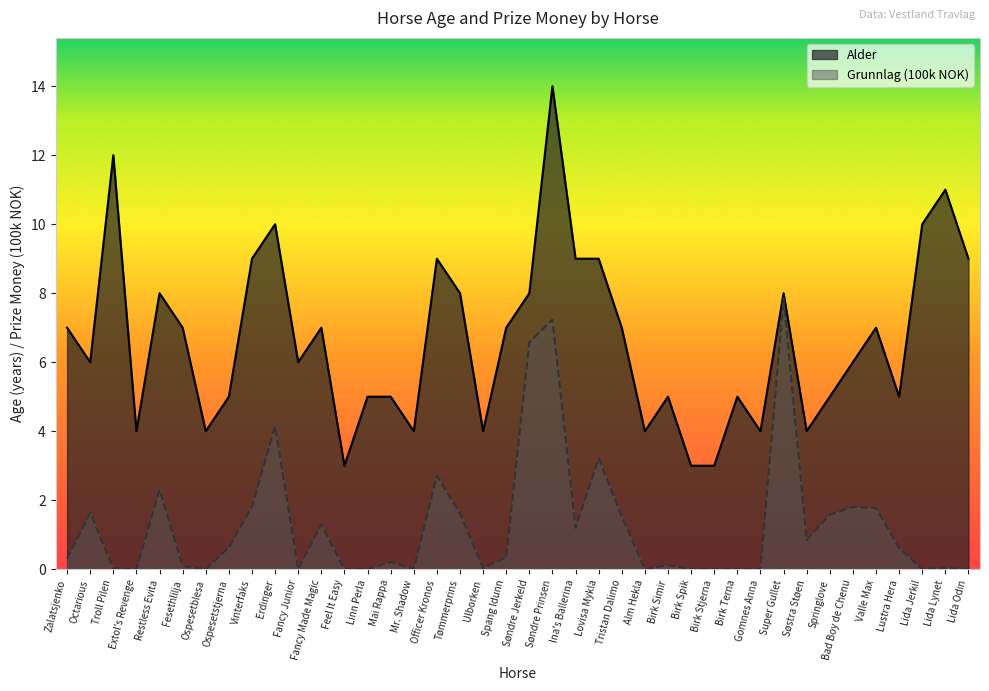

Reading right to left, list all the values displayed in this chart.

Alder: 9.0	11.0	10.0	5.0	7.0	6.0	5.0	4.0	8.0	4.0	5.0	3.0	3.0	5.0	4.0	7.0	9.0	9.0	14.0	8.0	7.0	4.0	8.0	9.0	4.0	5.0	5.0	3.0	7.0	6.0	10.0	9.0	5.0	4.0	7.0	8.0	4.0	12.0	6.0	7.0
Grunnlag (100k): 0.0	0.0	0.0	0.6	1.8	1.8	1.6	0.8	7.8	0.0	0.0	0.0	0.0	0.1	0.0	1.5	3.2	1.2	7.2	6.6	0.3	0.0	1.6	2.7	0.0	0.2	0.0	0.0	1.3	0.0	4.1	1.8	0.6	0.0	0.1	2.3	0.0	0.0	1.6	0.3